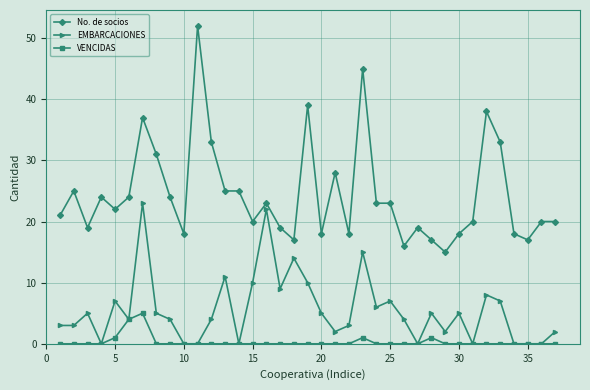

True or false: No. de socios and VENCIDAS intersect in this chart.

False